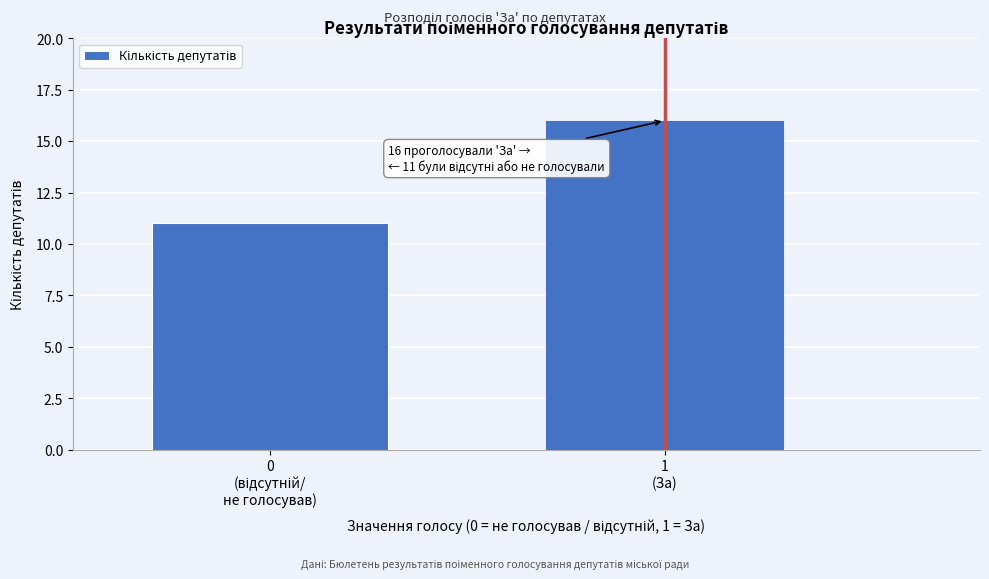

Reading right to left, extract all data points from this chart.

16	11